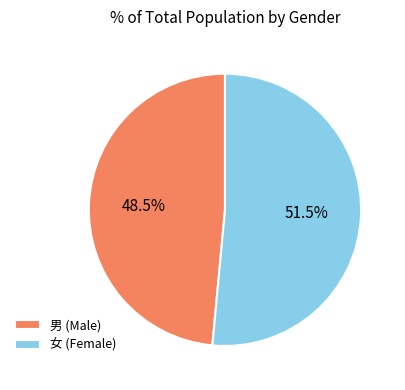

What is the ratio of the value at 女 (Female) to the value at 男 (Male)?

1.1